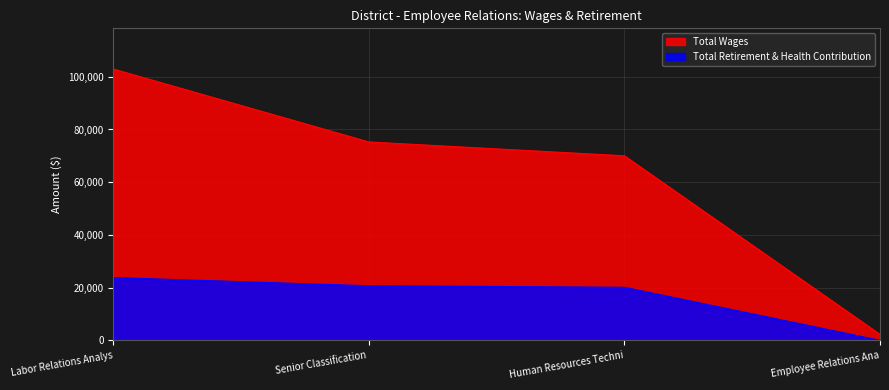

What is the spread (max minus min) of values at Labor Relations Analys?

79118